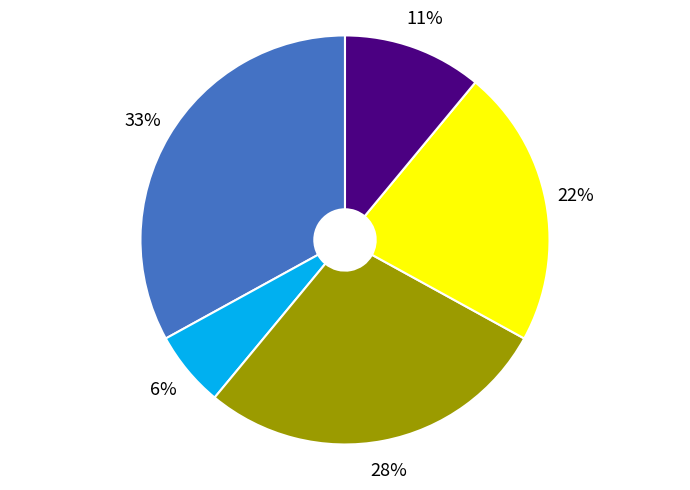

Does any single category account for the majority?

No